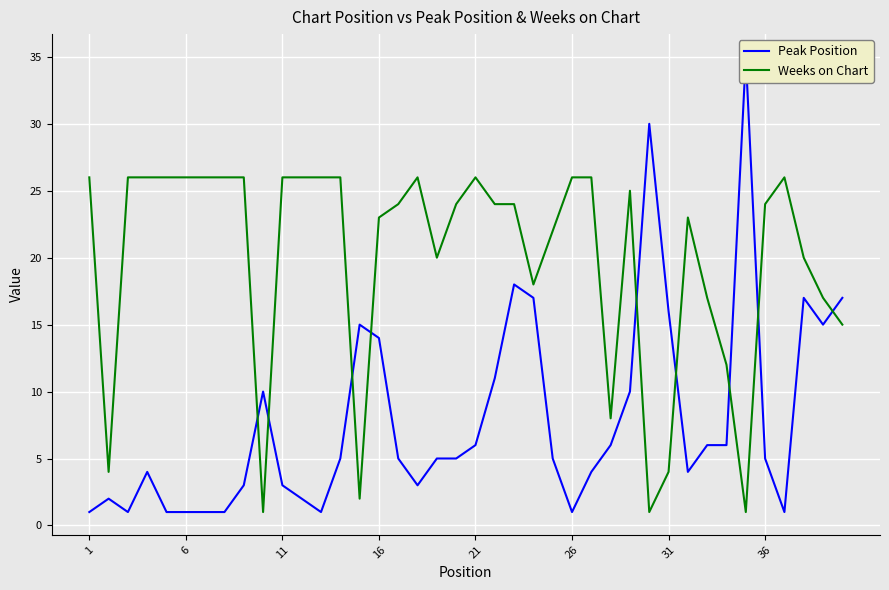

What is the smallest value displayed?

1